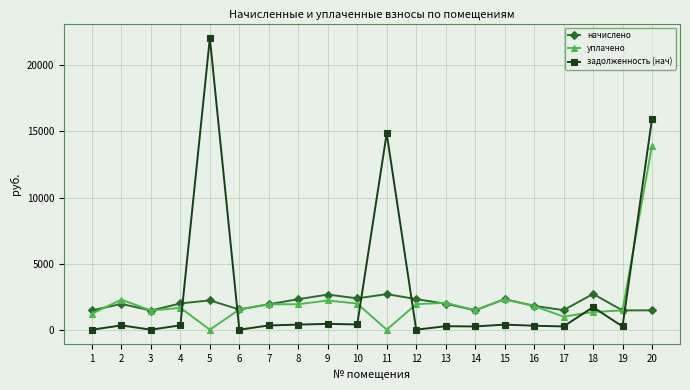

How many categories are shown in the chart?

20